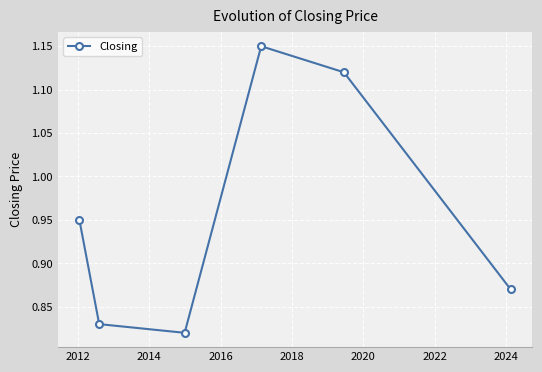

How many points are higher than both their immediate neighbors (excluding endpoints)?

1